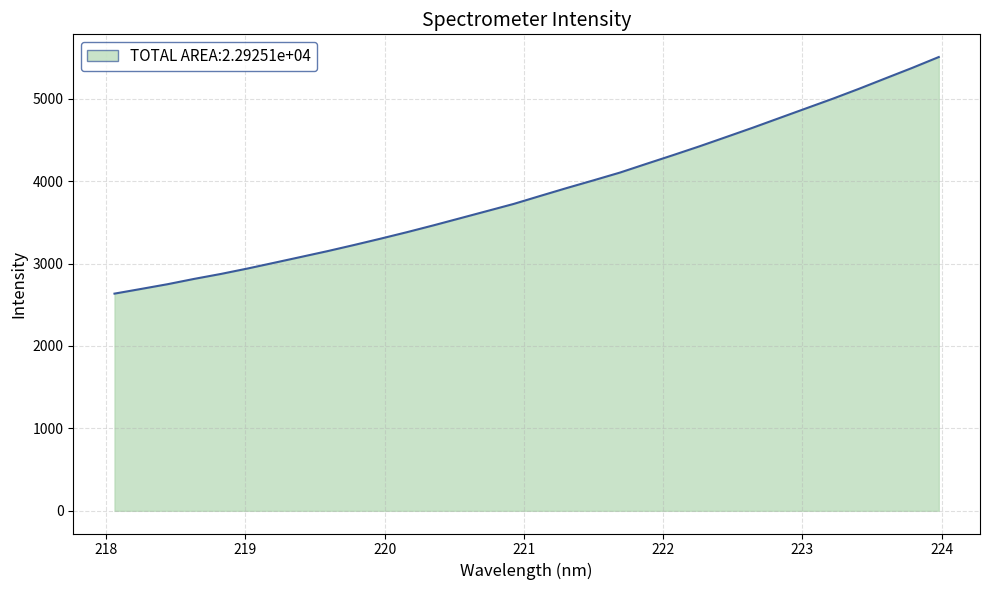

What is the minimum value shown in the chart?

2635.5